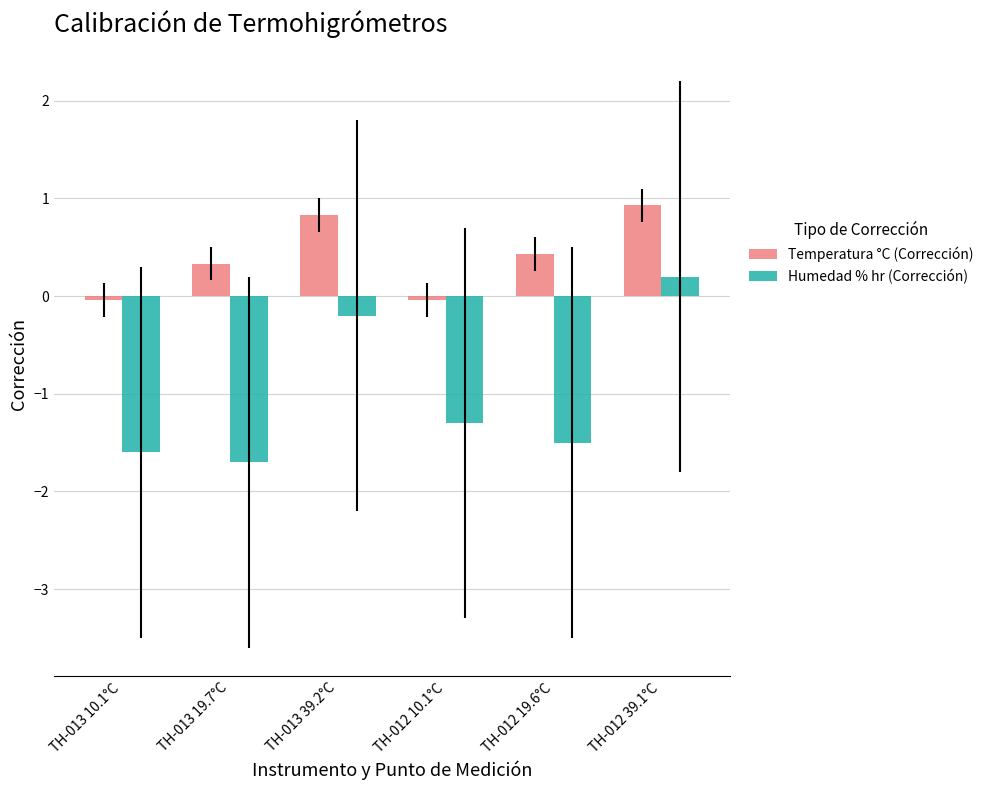

How many groups of bars are there?

6